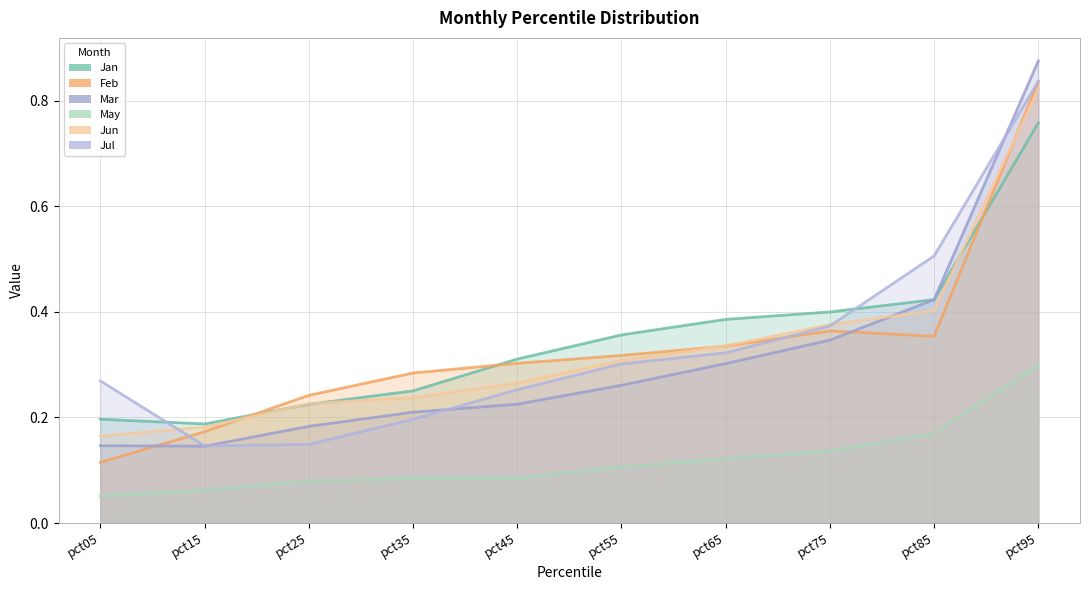

True or false: Mar has more than 1 points higher than both neighbors.

False